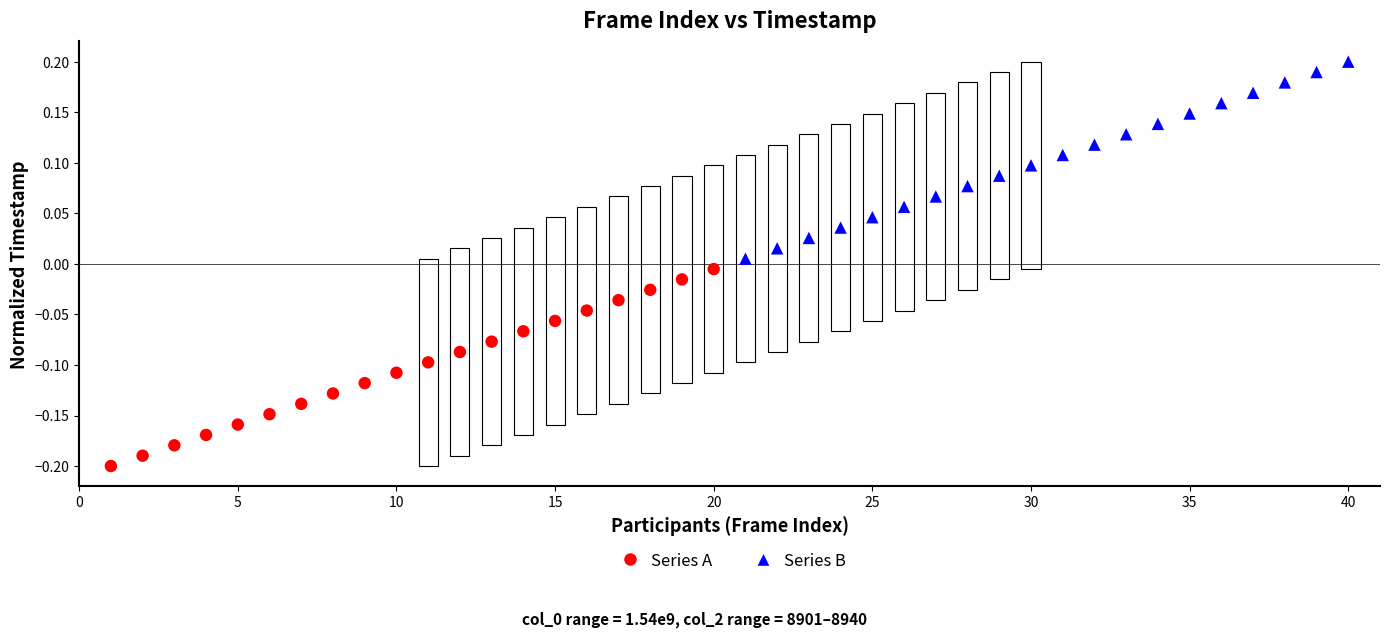

Which series contains the highest Y value?

Series B